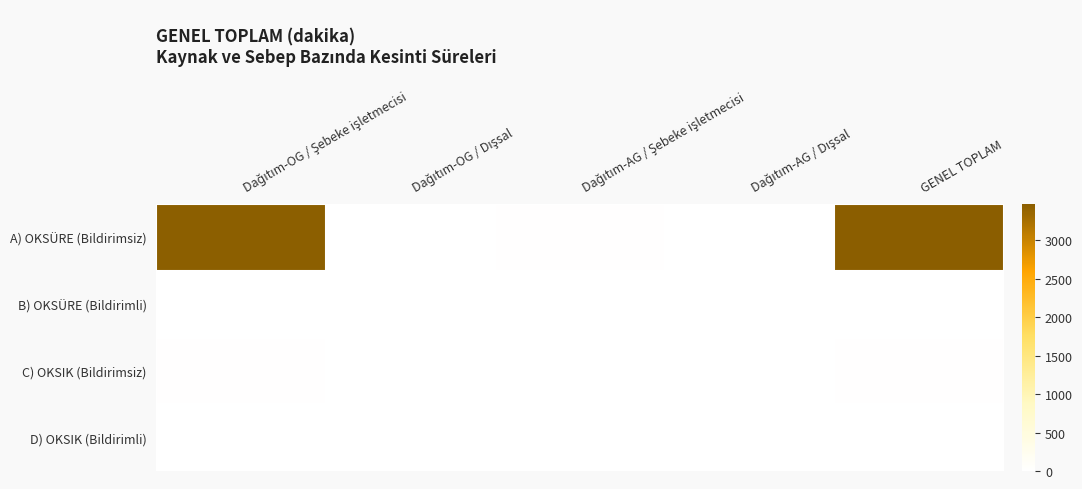

How many distinct data groups are displayed?

4